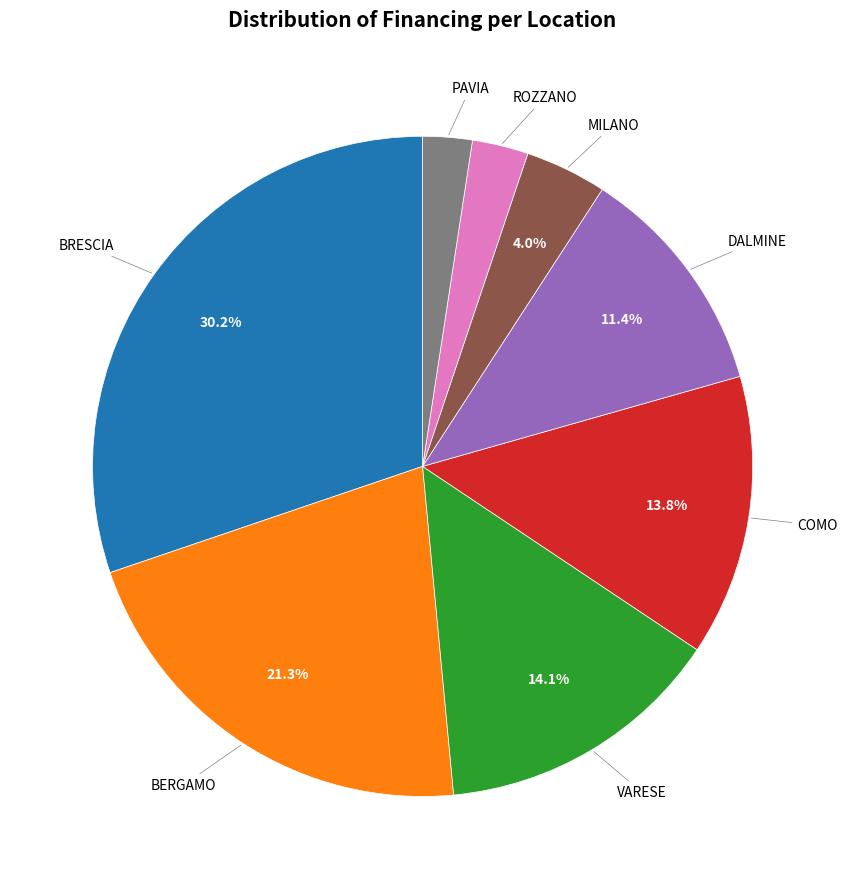

To the nearest percent, what is the average slice percentage?

12%